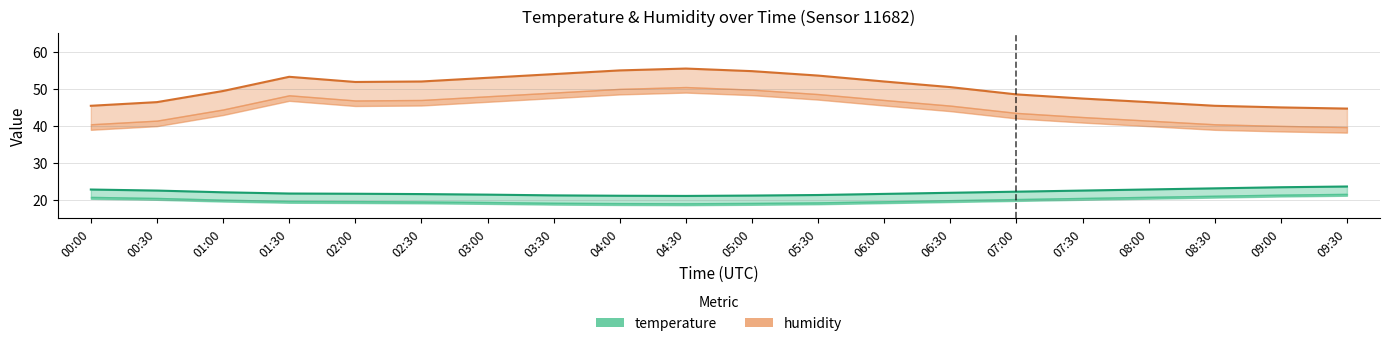

Count the number of data series in this chart.

2